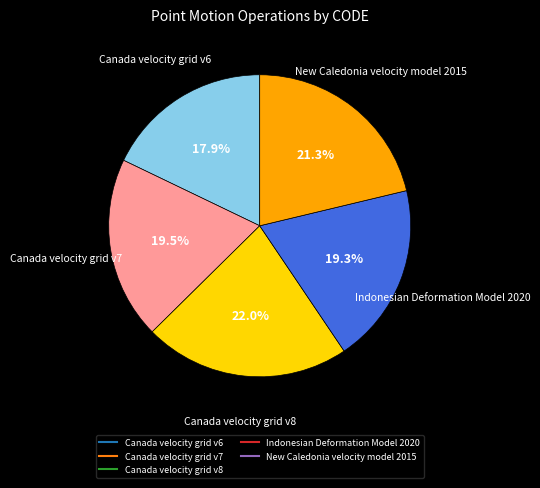

To the nearest percent, what is the average slice percentage?

20%